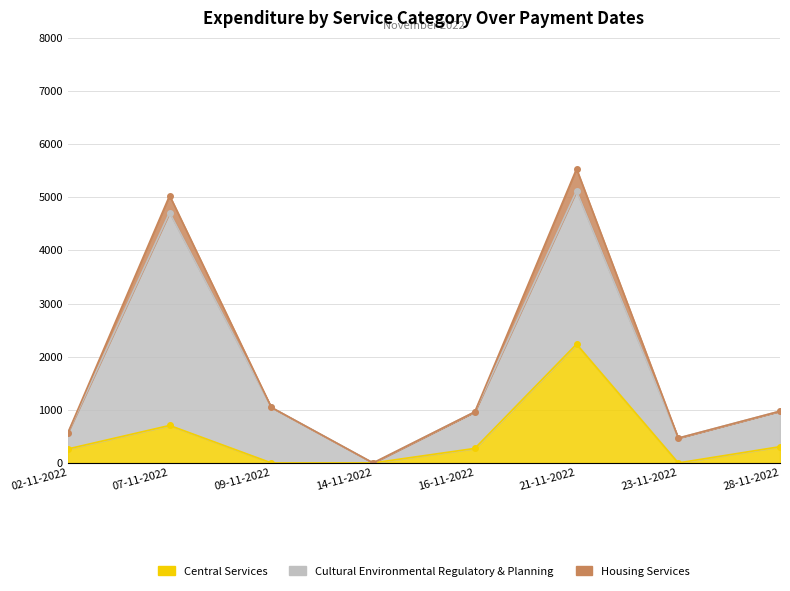

The Housing Services series shows 0.0 at 14-11-2022. True or false?

True